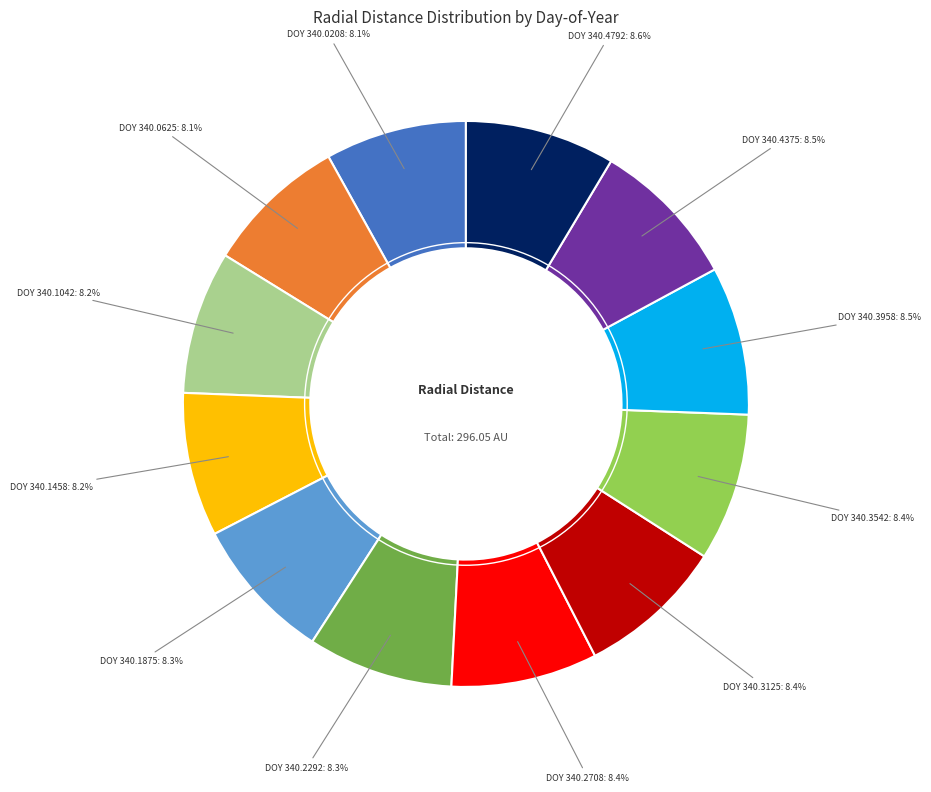

How many segments does this pie chart have?

12